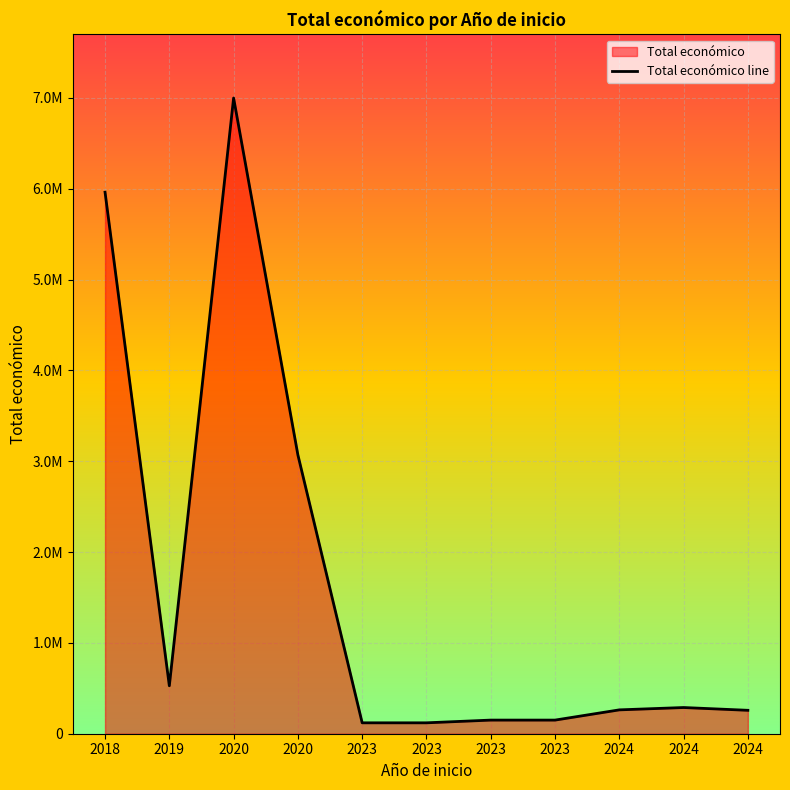

Does the chart display data point markers on the line(s)?

No